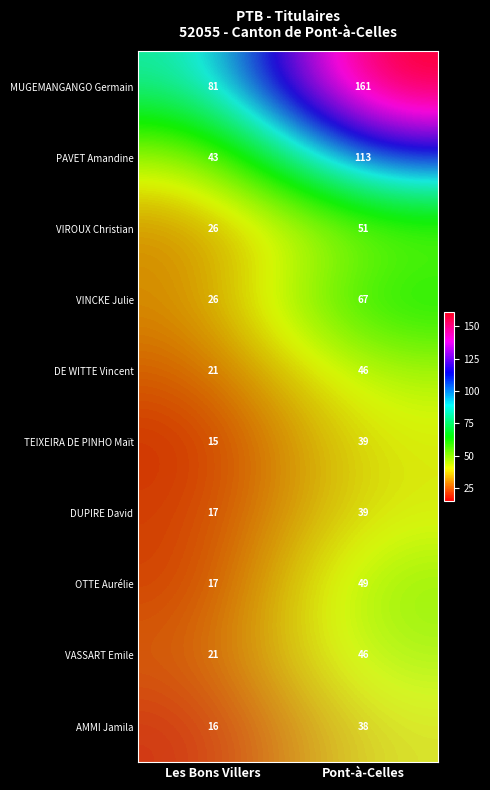

Reading right to left, transcribe all the data shown in this chart.

MUGEMANGANGO Germain: 161	81
PAVET Amandine: 113	43
VIROUX Christian: 51	26
VINCKE Julie: 67	26
DE WITTE Vincent: 46	21
TEIXEIRA DE PINHO Maït: 39	15
DUPIRE David: 39	17
OTTE Aurélie: 49	17
VASSART Emile: 46	21
AMMI Jamila: 38	16